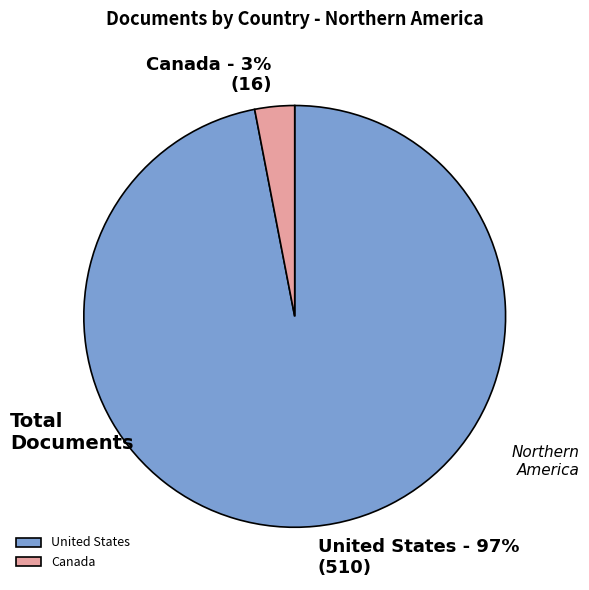

Count the number of slices in the pie.

2